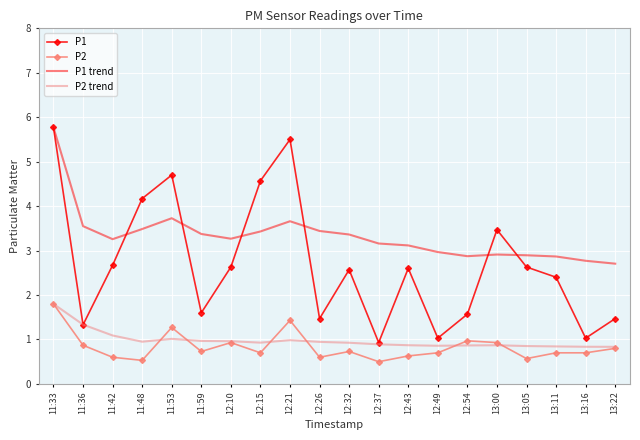

Between 11:48 and 12:32, which series saw the biggest shift?

P1